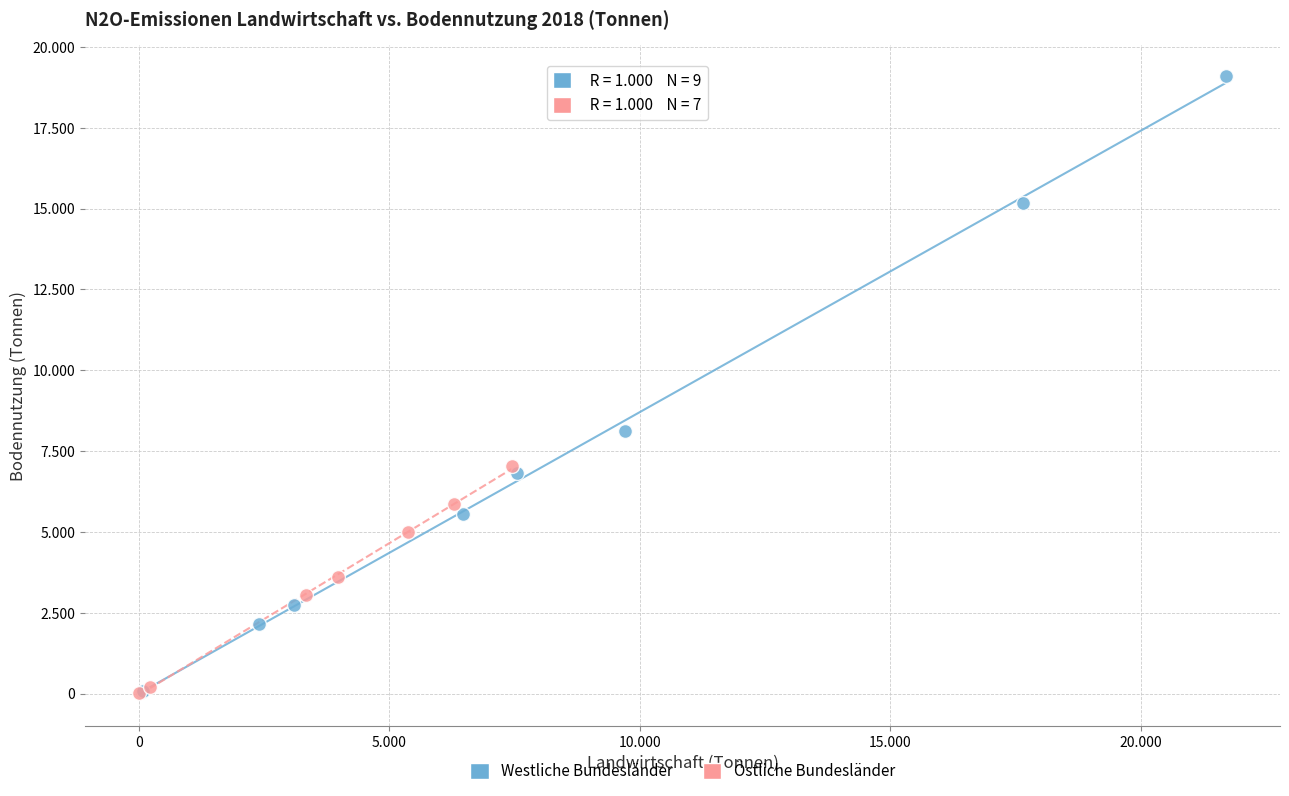

What are all the series names shown in the legend?

Westliche Bundesländer, Östliche Bundesländer